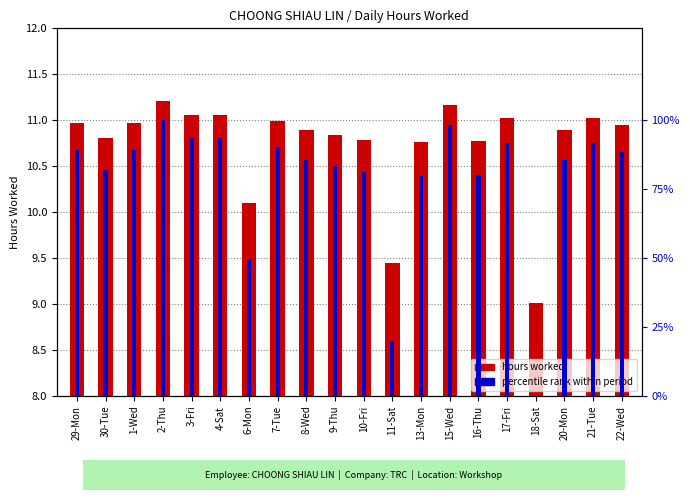

At which category is the sum across all series the highest?

2-Thu